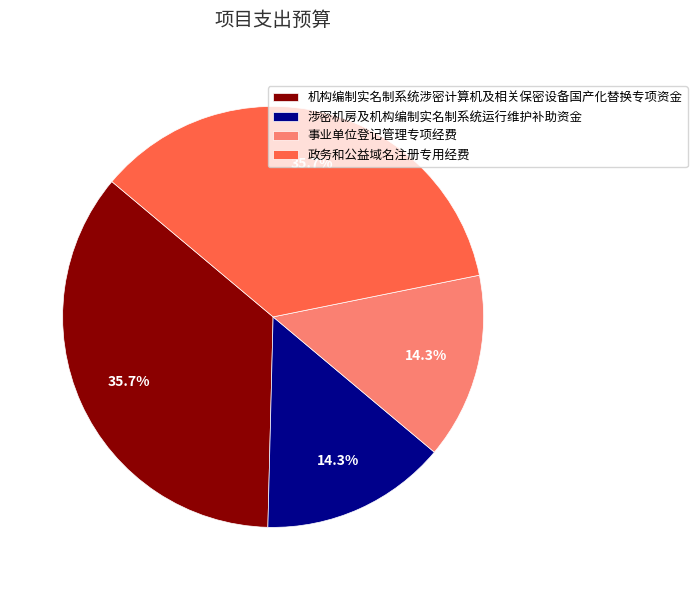

What portion of the pie excludes 涉密机房及机构编制实名制系统运行维护补助资金?

85.7%